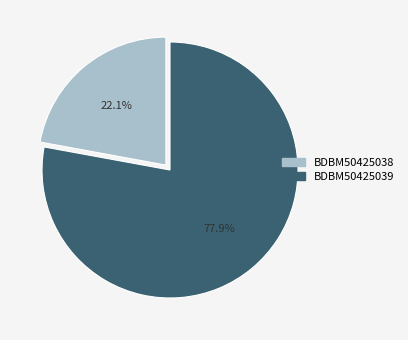

How many slices are in this pie chart?

2